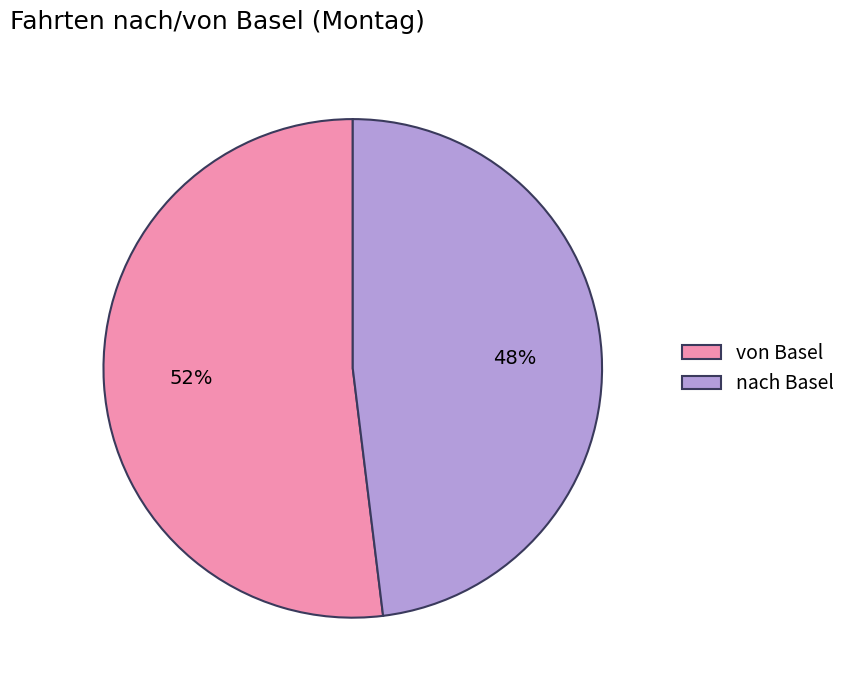

To the nearest percent, what is the difference between the largest and smallest slice percentages?

4%